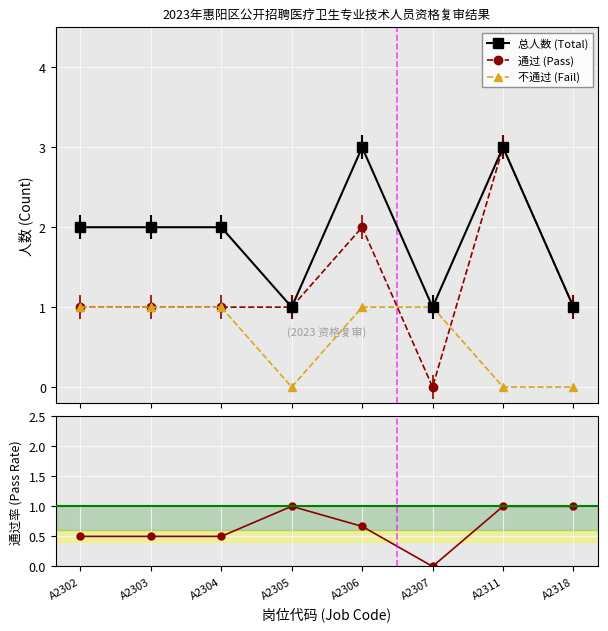

Where does the 总人数 (Total) series first go above 2?

A2306